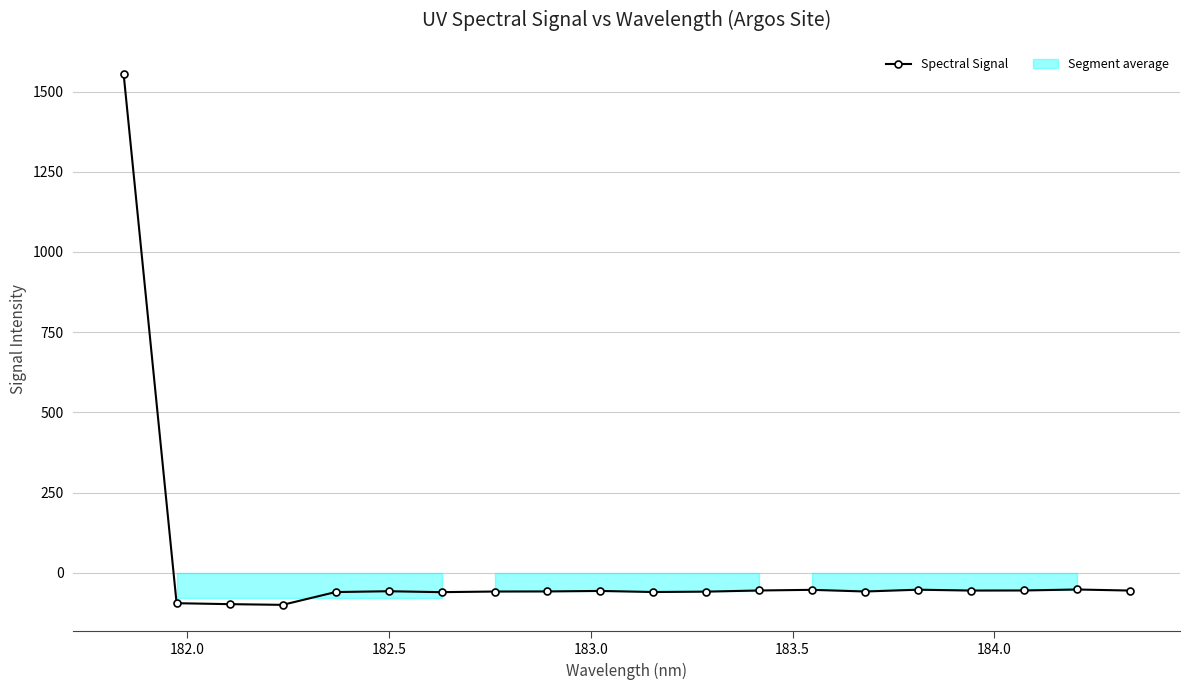

What is the maximum value for Spectral Signal?

1556.0